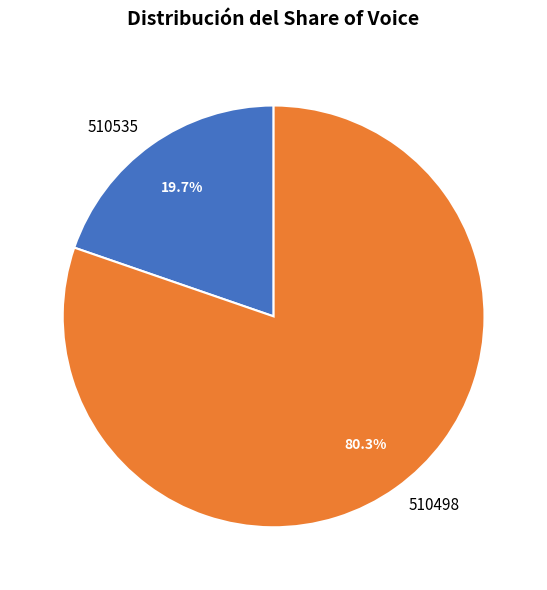

To the nearest percent, what is the difference between the 510498 and 510535 slice percentages?

61%